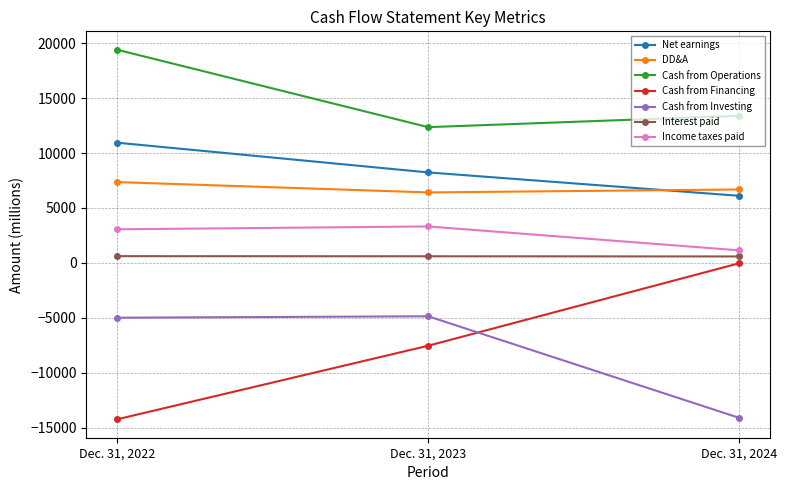

What is the difference between the maximum and minimum values in the DD&A series?

940